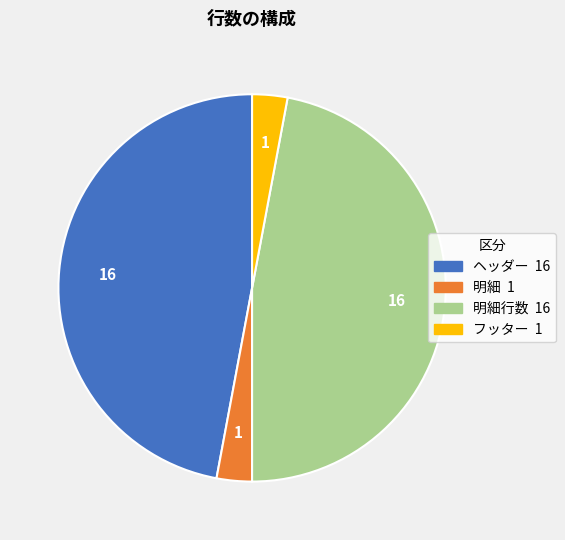

Does any single category account for the majority?

No